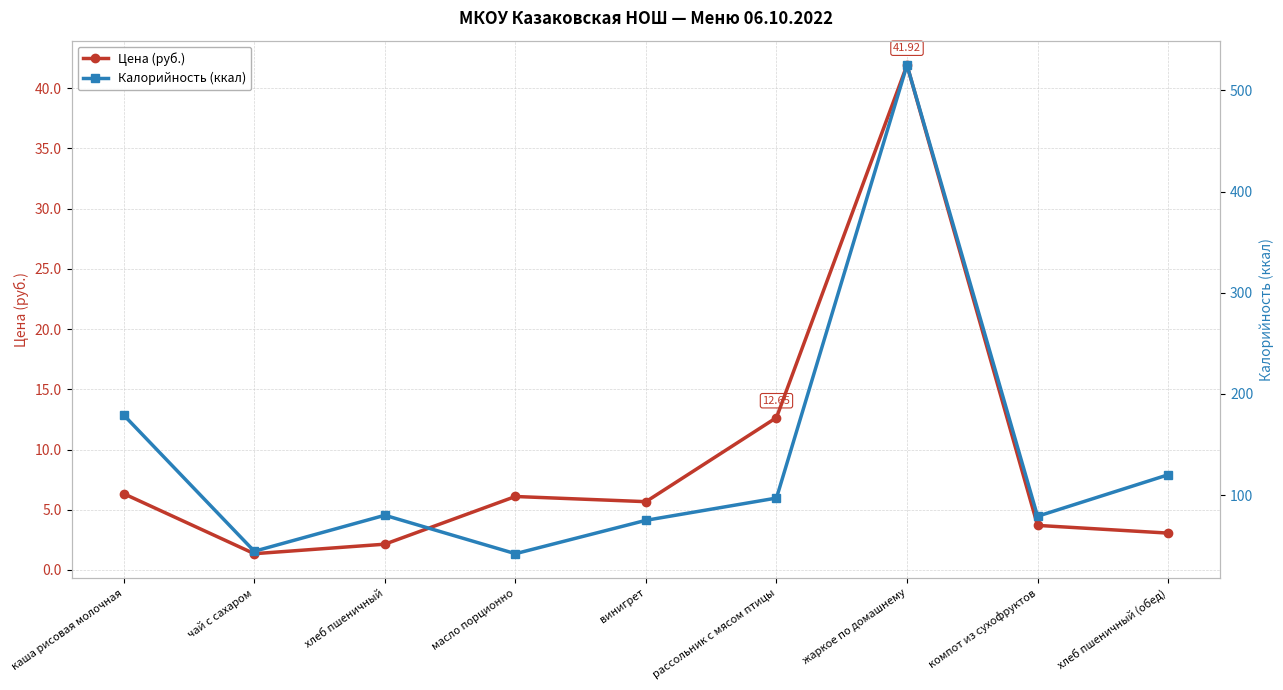

Between каша рисовая молочная and жаркое по домашнему, which series saw the biggest shift?

Калорийность (ккал)